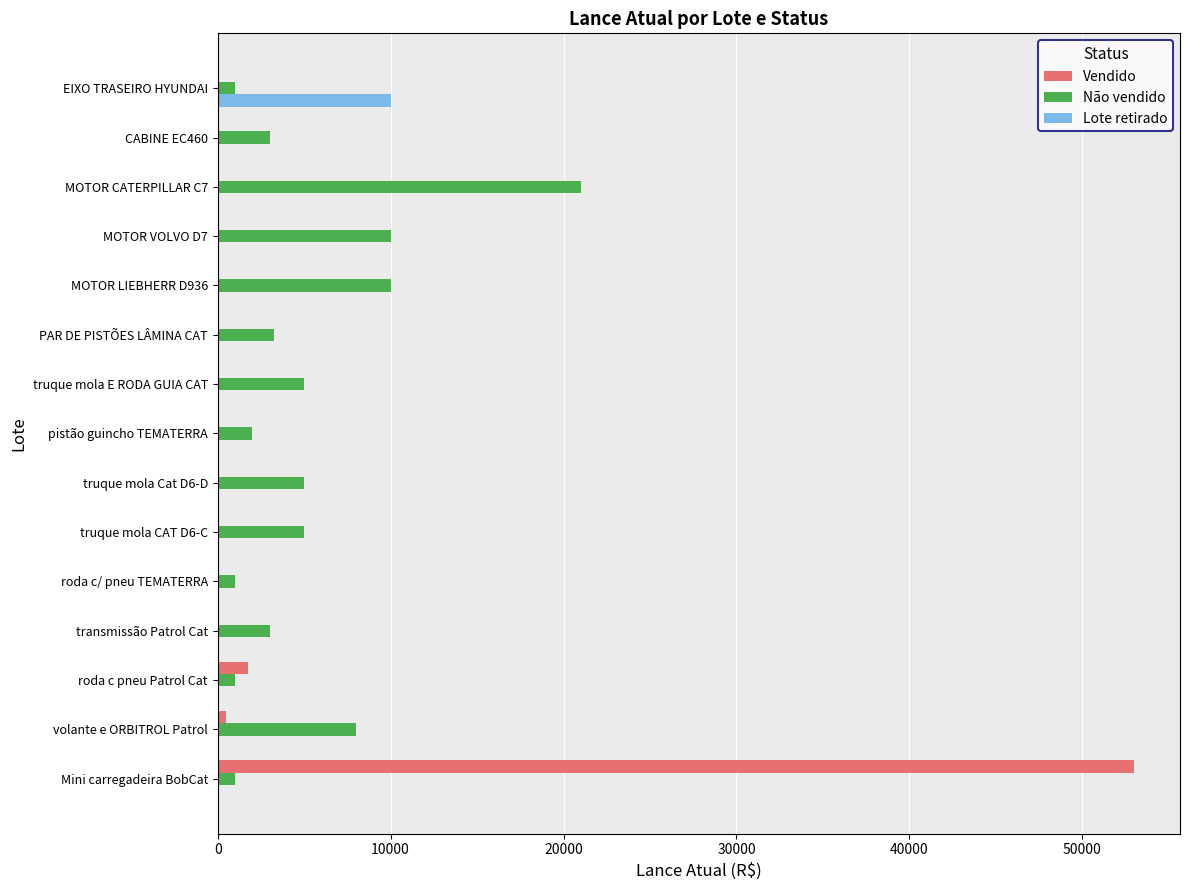

What is the sum of all Lote retirado values?

10000